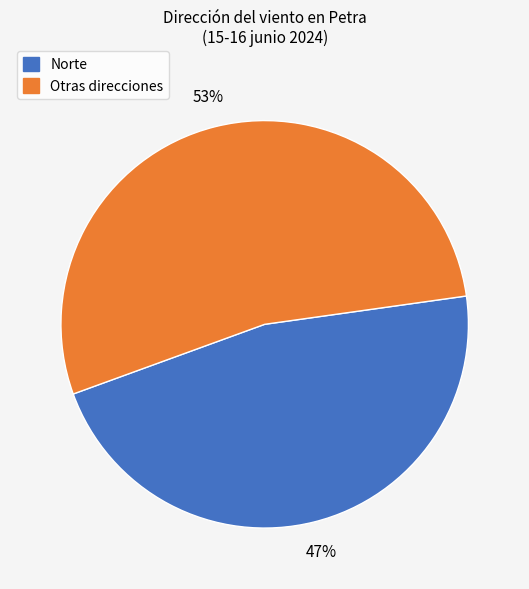

Count the number of slices in the pie.

2